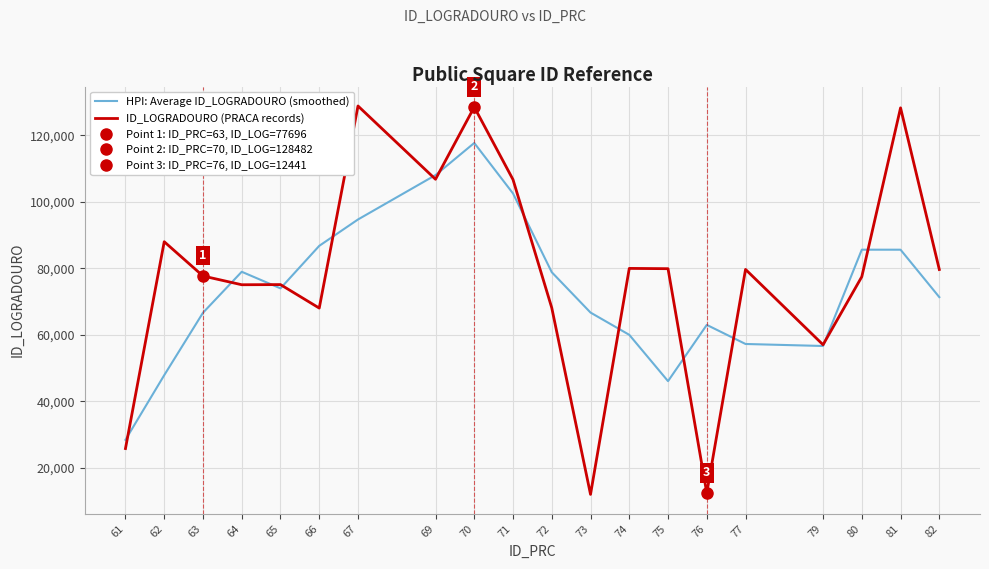

What is the value of the ID_LOGRADOURO (PRACA records) point at the 10th from the left?

106674.0